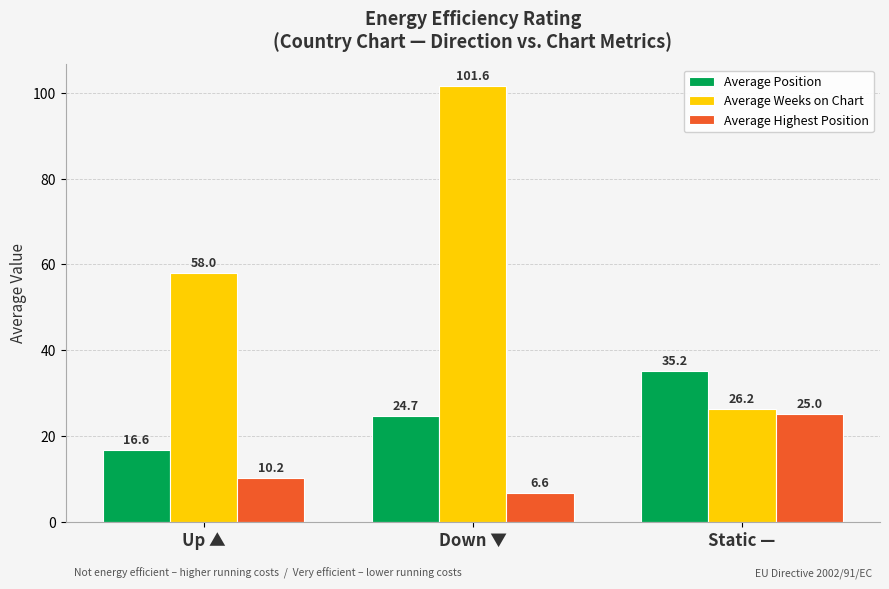

At which category is the sum across all series the highest?

Down ▼